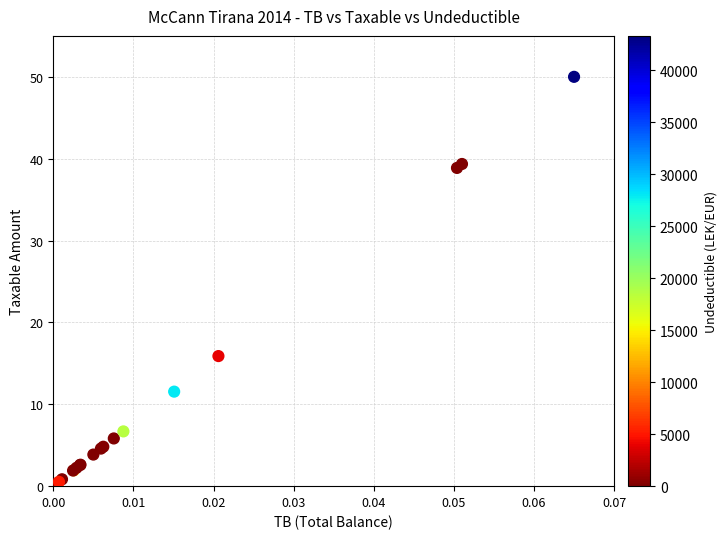

What Y value in the scatter plot is closest to 25?

15.9